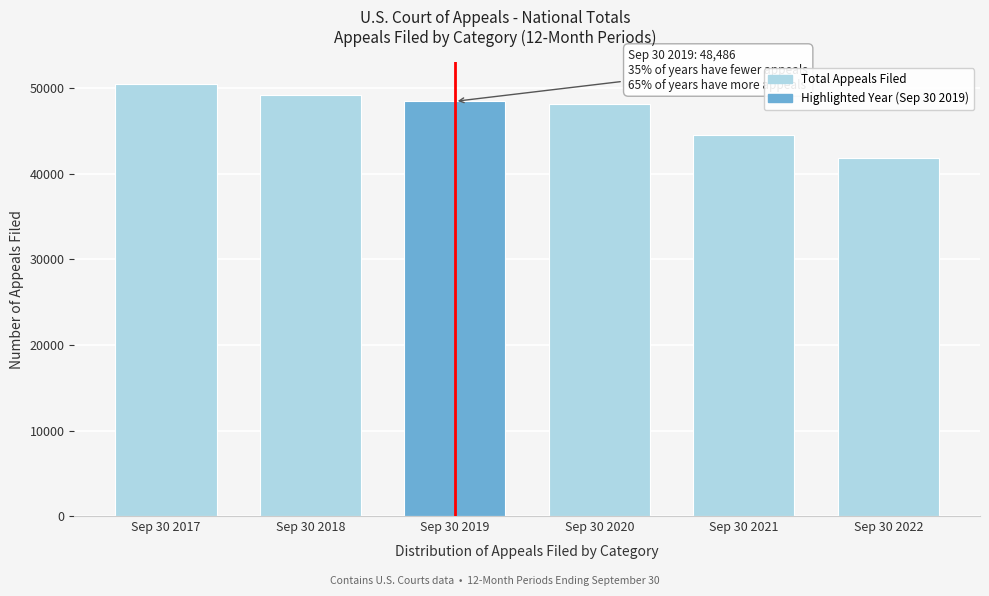

Reading right to left, what are all the values shown in this chart?

Sep 30 2022=41839	Sep 30 2021=44546	Sep 30 2020=48190	Sep 30 2019=48486	Sep 30 2018=49276	Sep 30 2017=50506